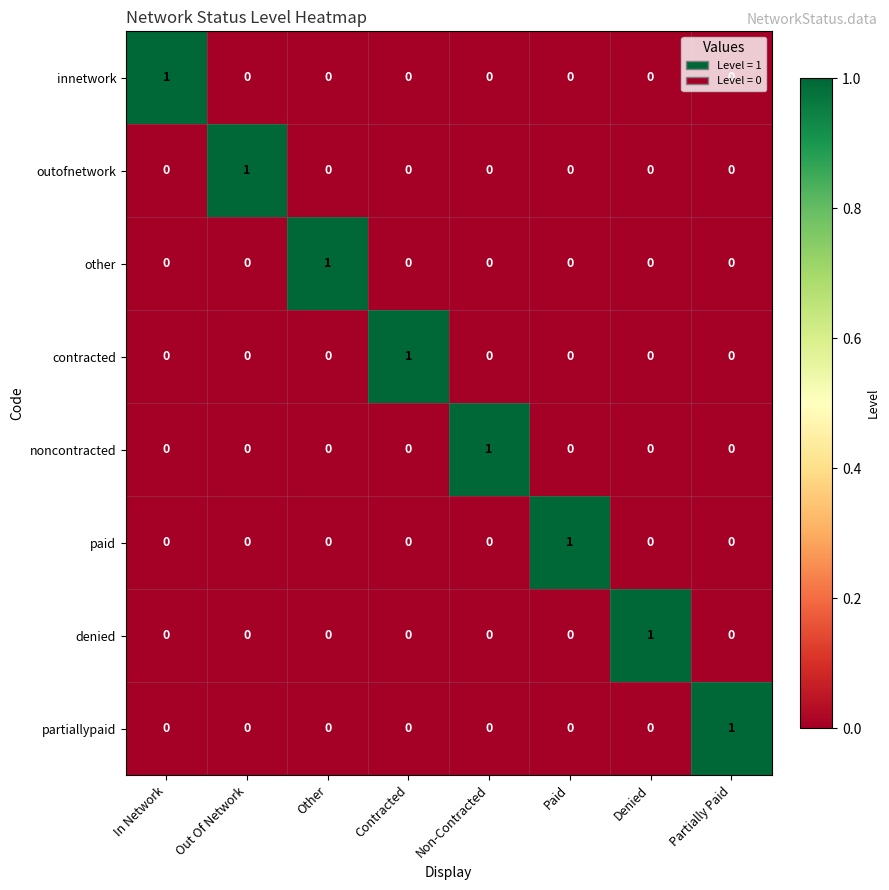

At which label does outofnetwork reach its peak?

Out Of Network